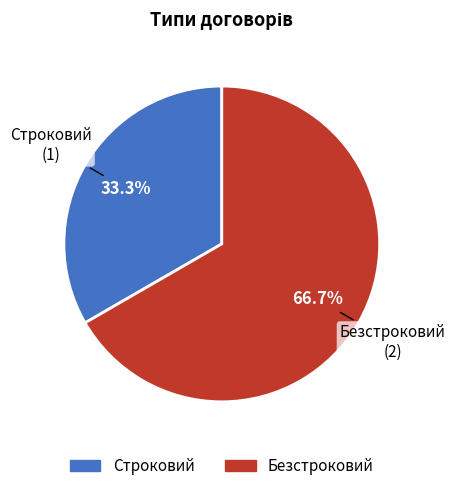

How many segments does this pie chart have?

2